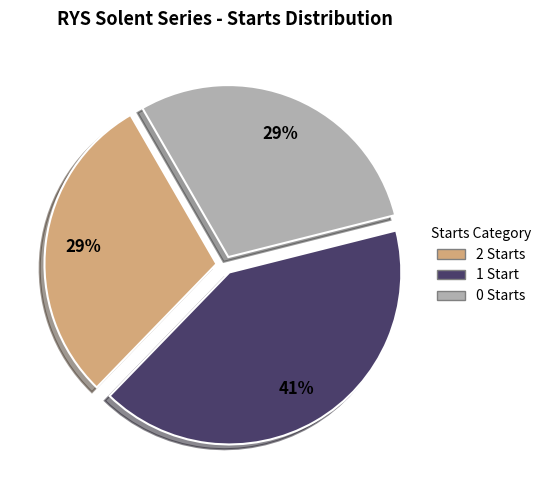

What is the ratio of the value at 2 Starts to the value at 0 Starts?

1.0